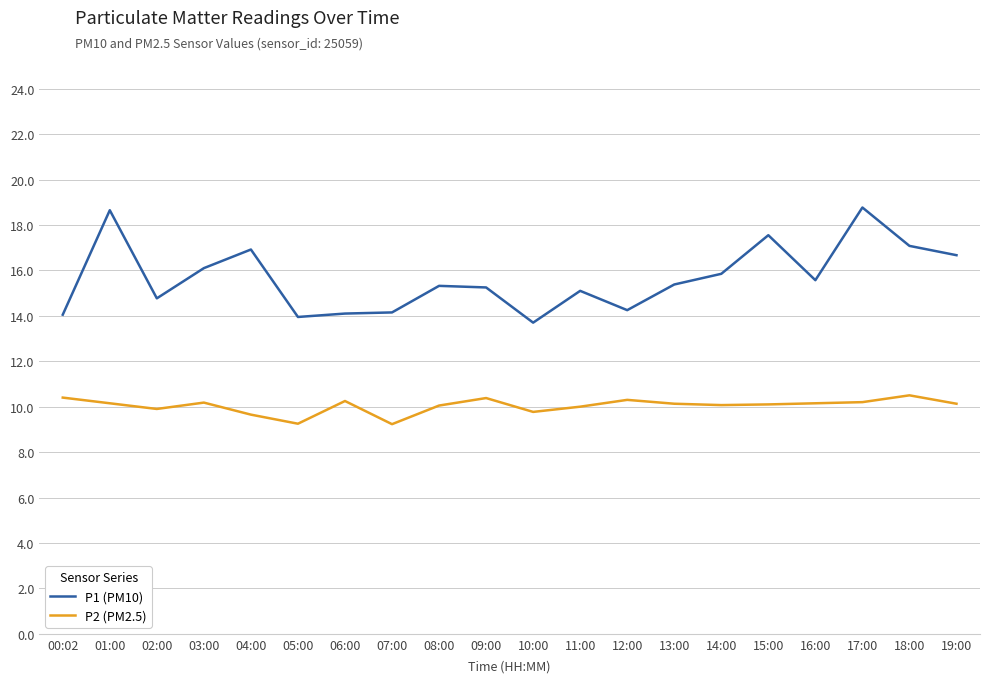

At which category does P2 (PM2.5) reach its first local valley?

02:00